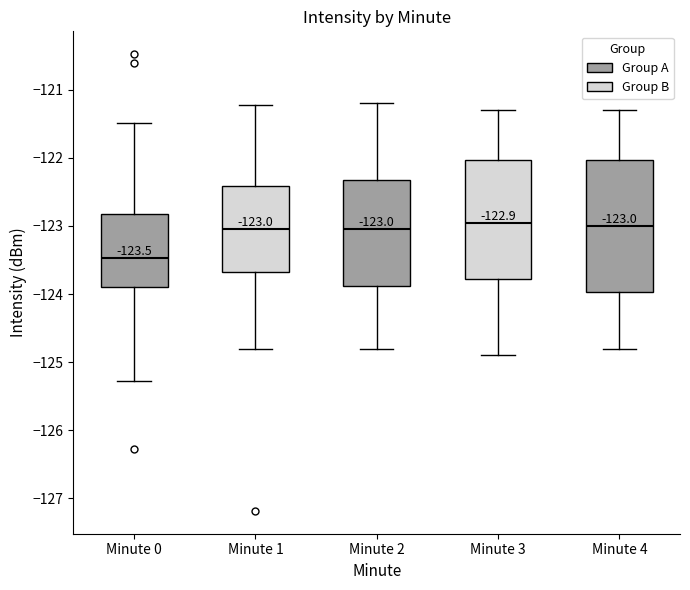

Comparing the boxes themselves (not the whiskers), which one is the tallest?

Minute 4